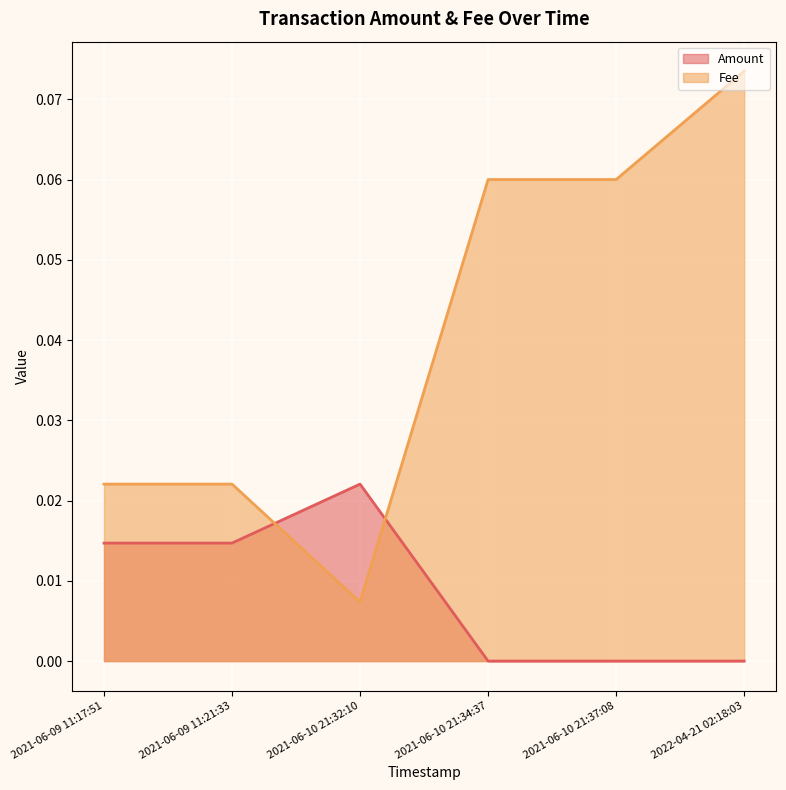

True or false: Fee has a value of 0.0 at 2021-06-10 21:32:10.

True